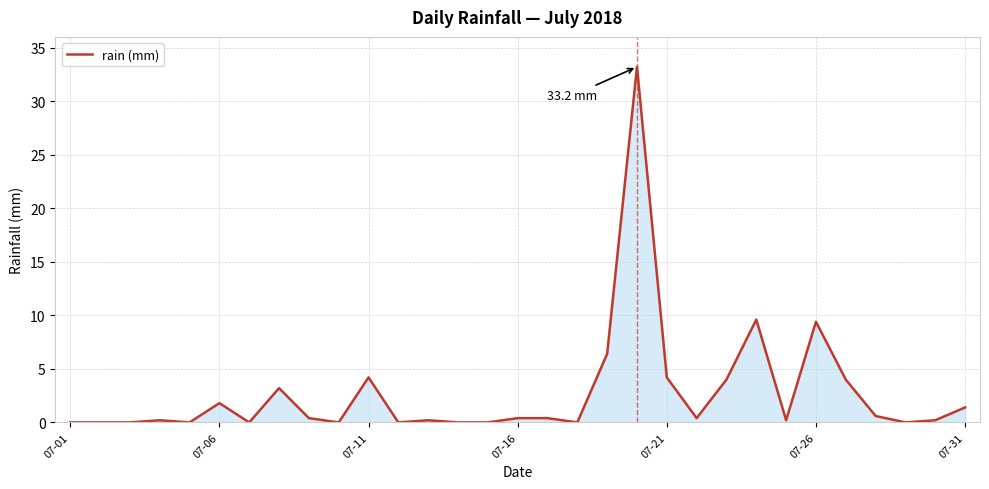

What is the greatest value displayed?

33.2